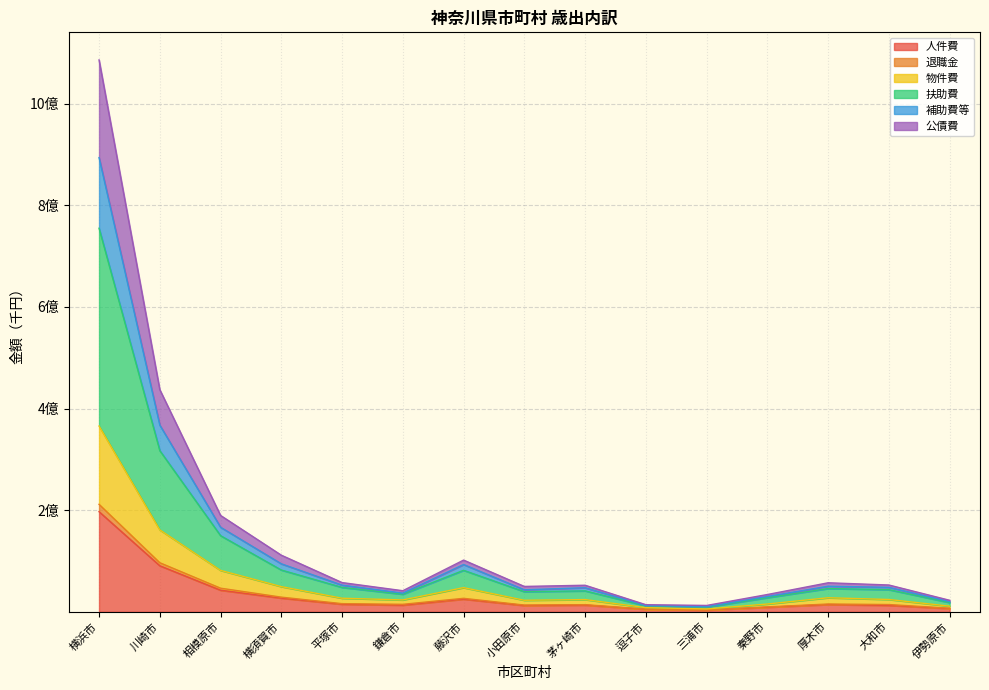

What are all the series names shown in the legend?

人件費, 退職金, 物件費, 扶助費, 補助費等, 公債費